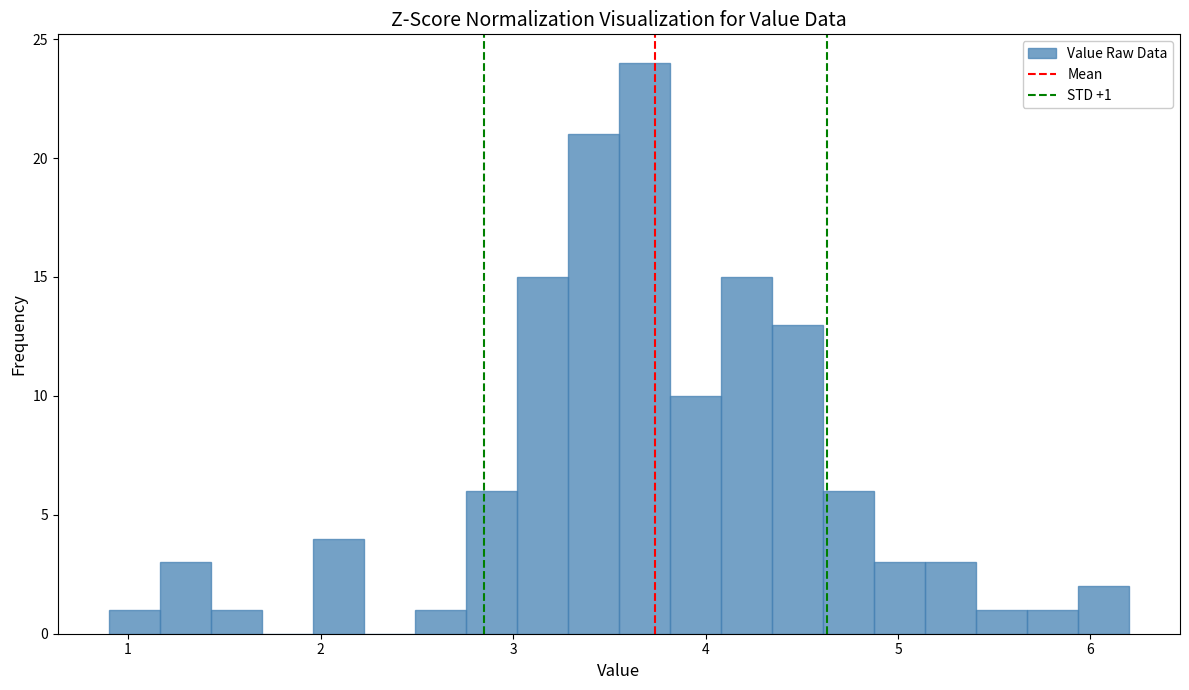

Around what value on the x-axis is the tallest bar? Give the approximate position of its centre, as read against the axis.

3.7